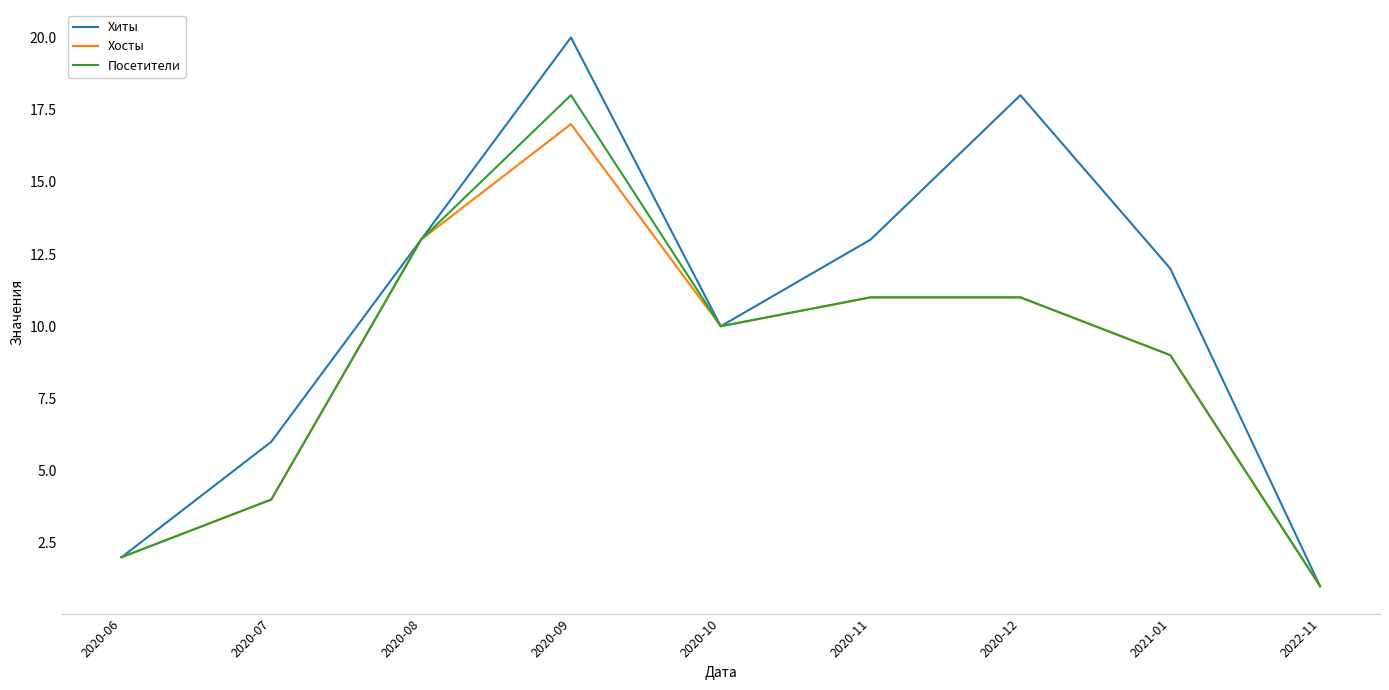

What is the difference between the second highest and minimum values in the Хиты series?

17